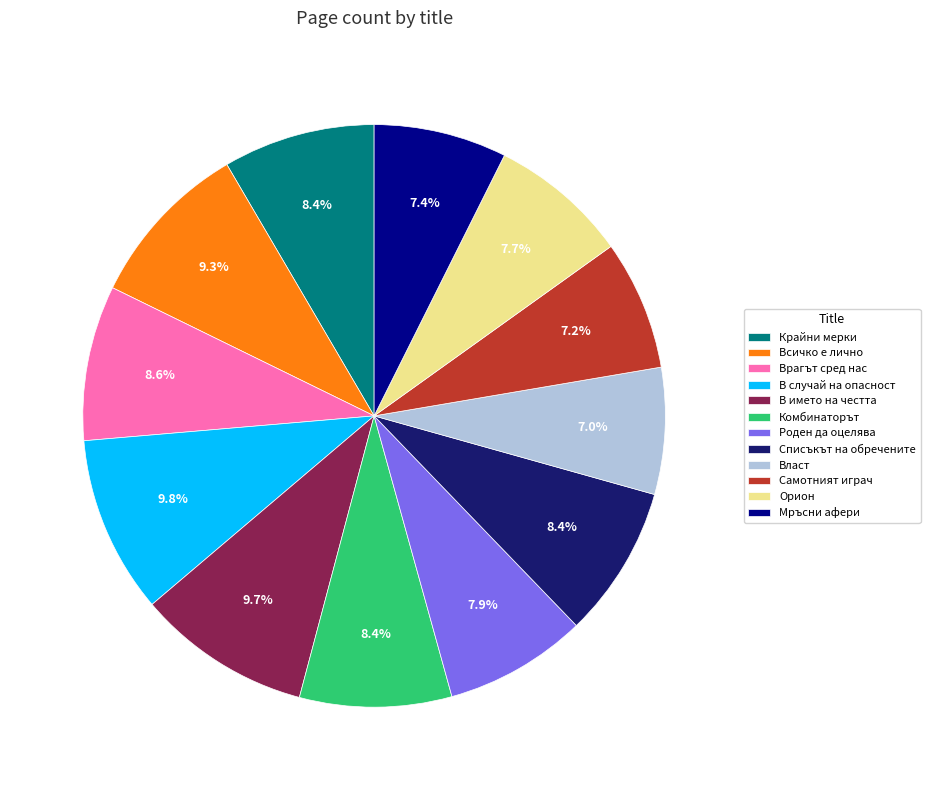

Is there any slice that represents more than half of the pie?

No